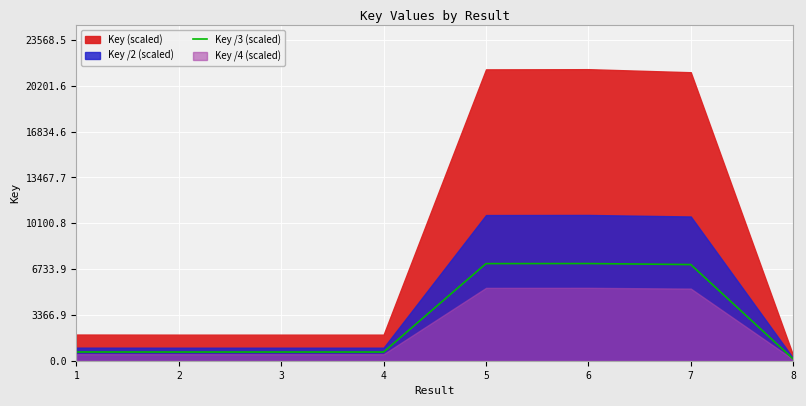

Which has a higher value, 6 or 3?

6